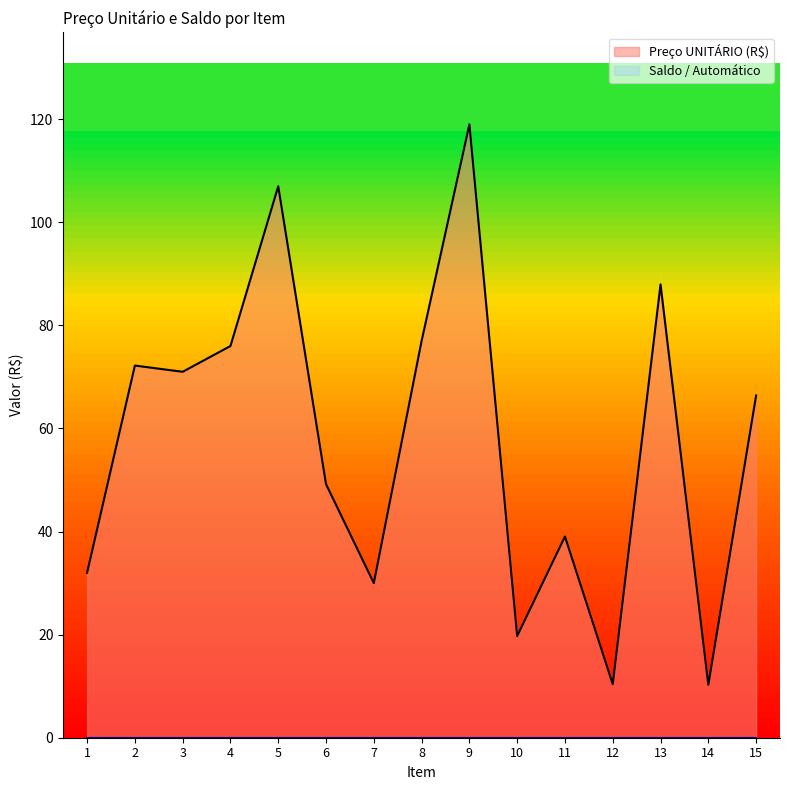

The chart shows a value of 72.2 at 2. True or false?

True